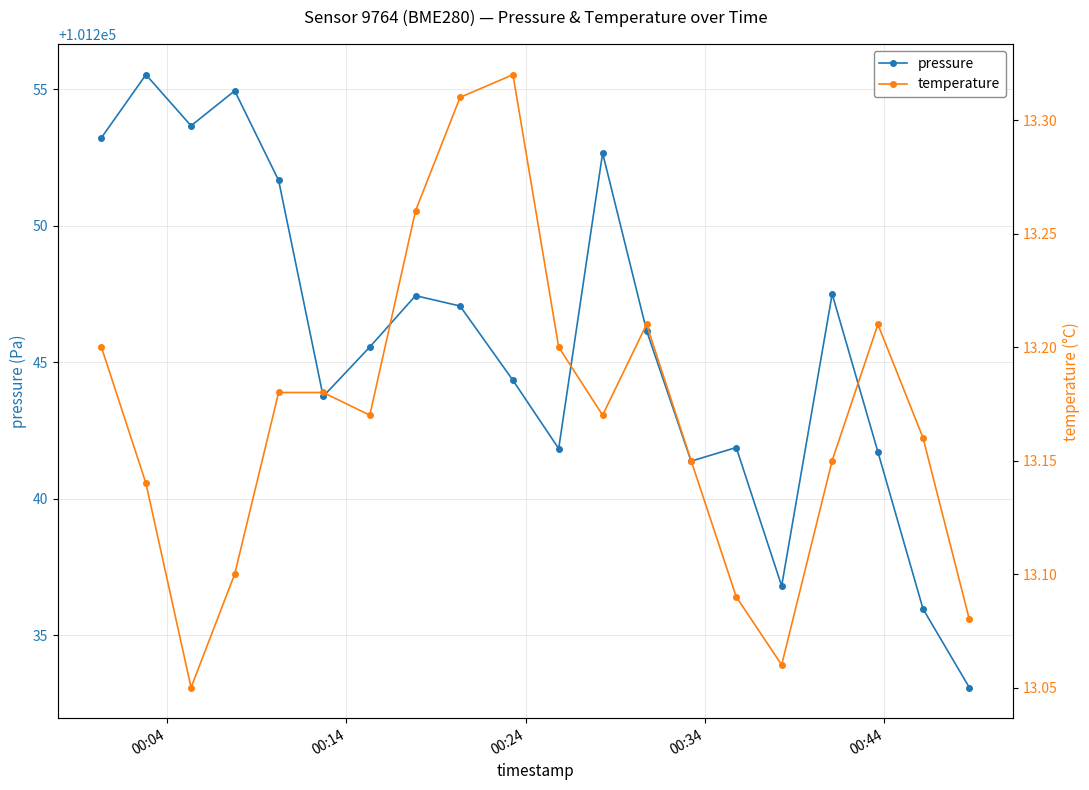

How many interior local valleys does the pressure series have?

5